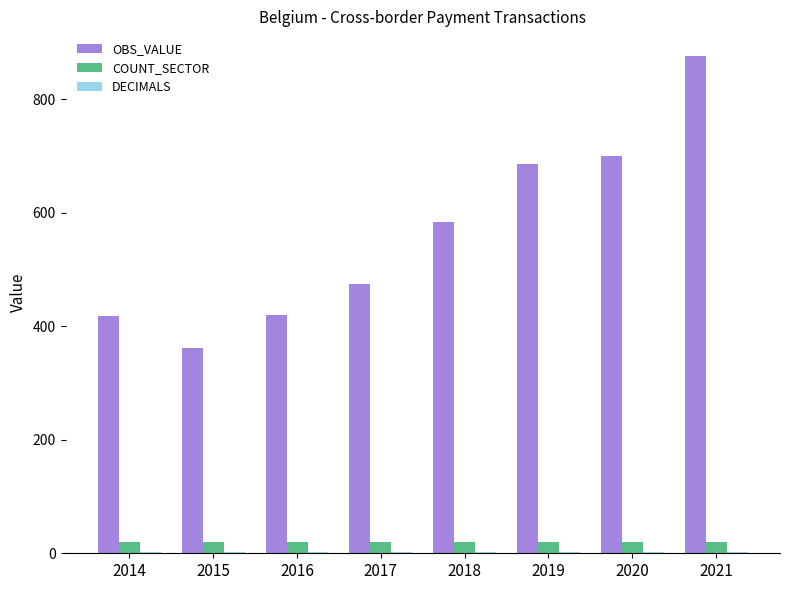

How many series are shown in this chart?

3